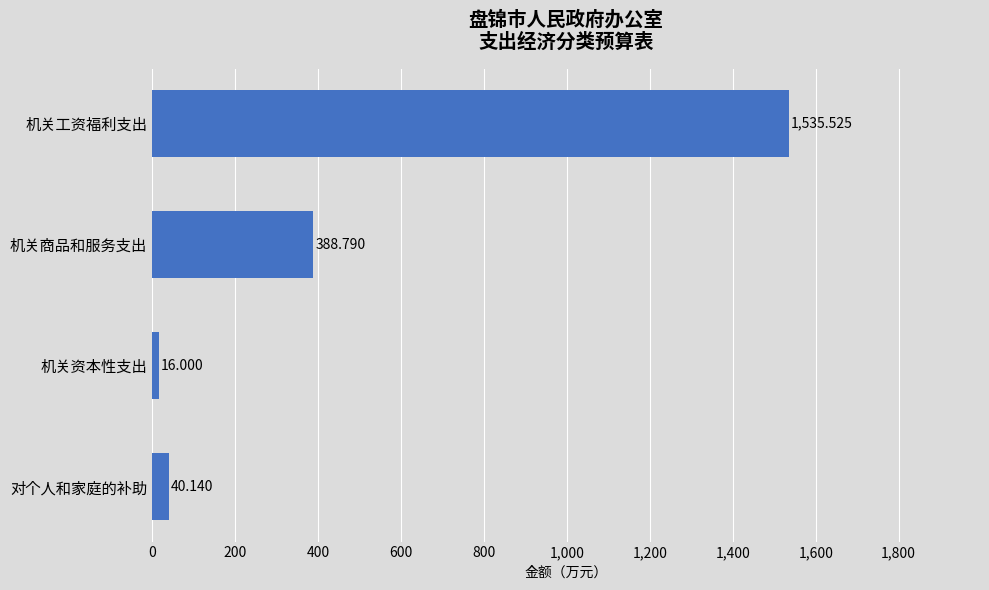

What is the label of the 1st bar from the bottom?

对个人和家庭的补助